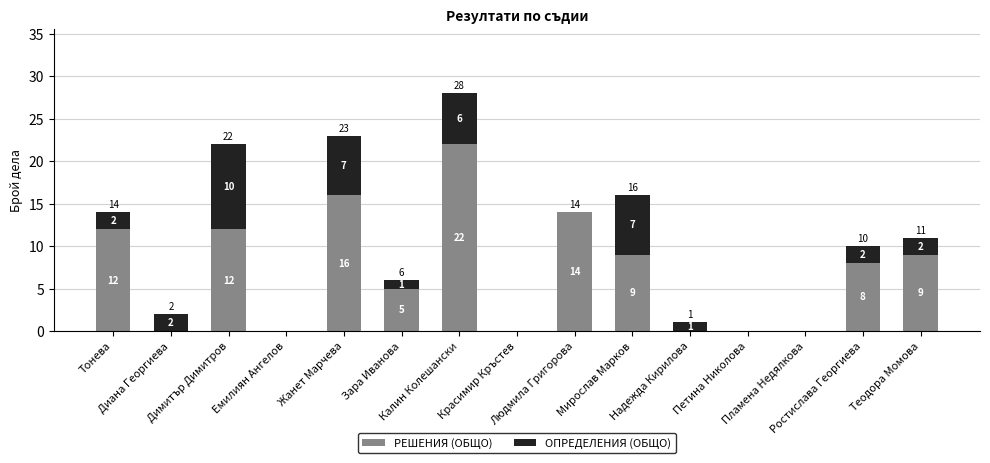

How many data points does each series have?

15